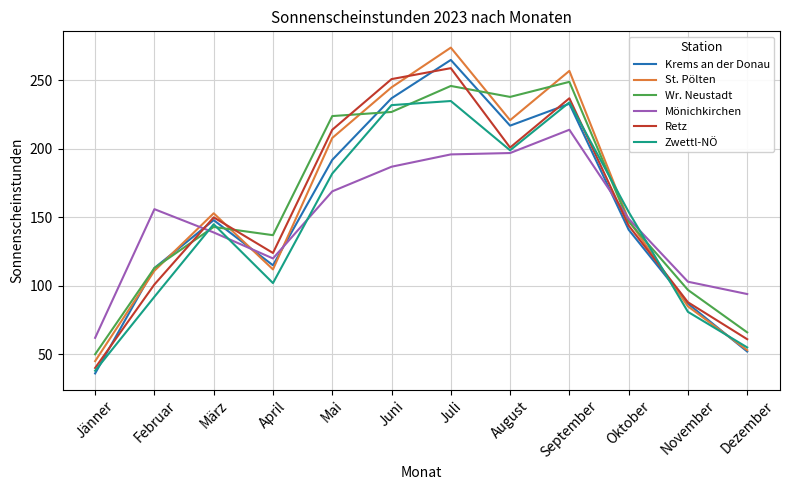

What position from the left is August?

8